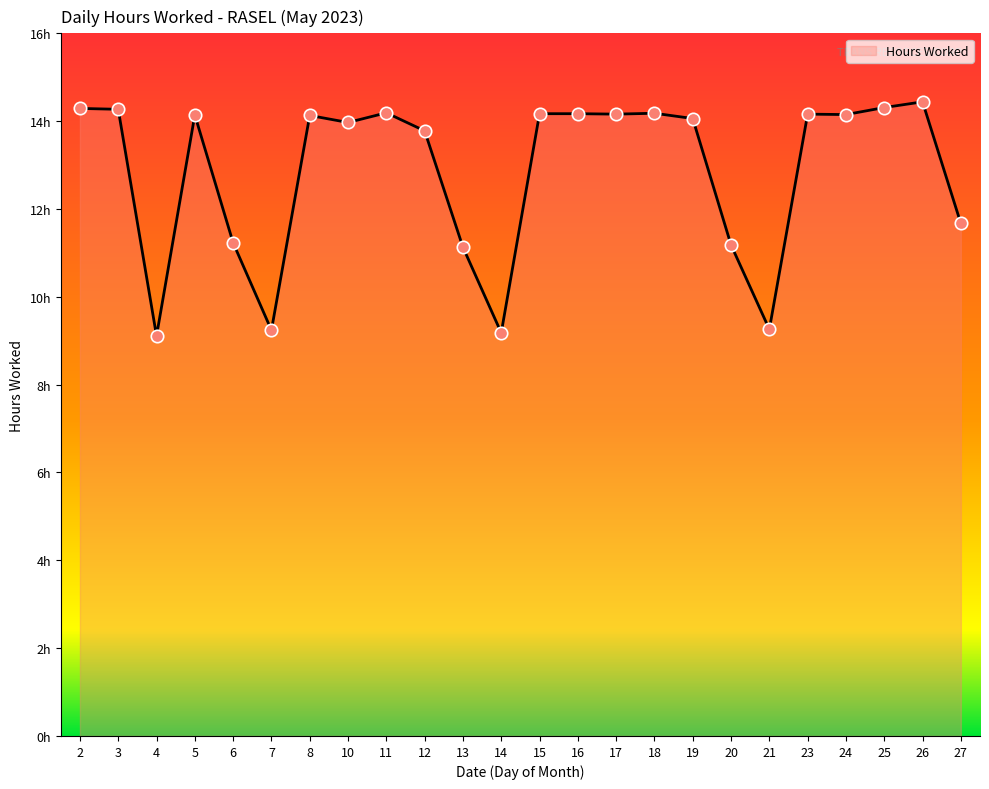

Between 13 and 20, which is larger?

20